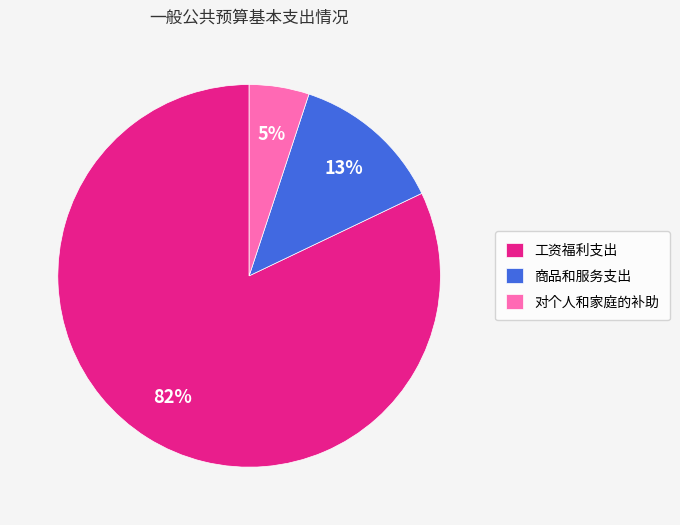

Which slice represents more than half of the pie?

工资福利支出